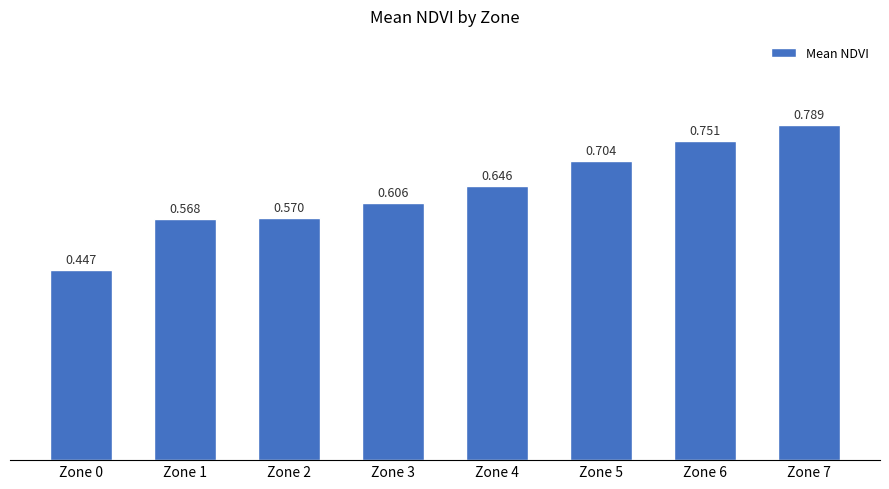

True or false: the data shows 0.8 at Zone 7.

True